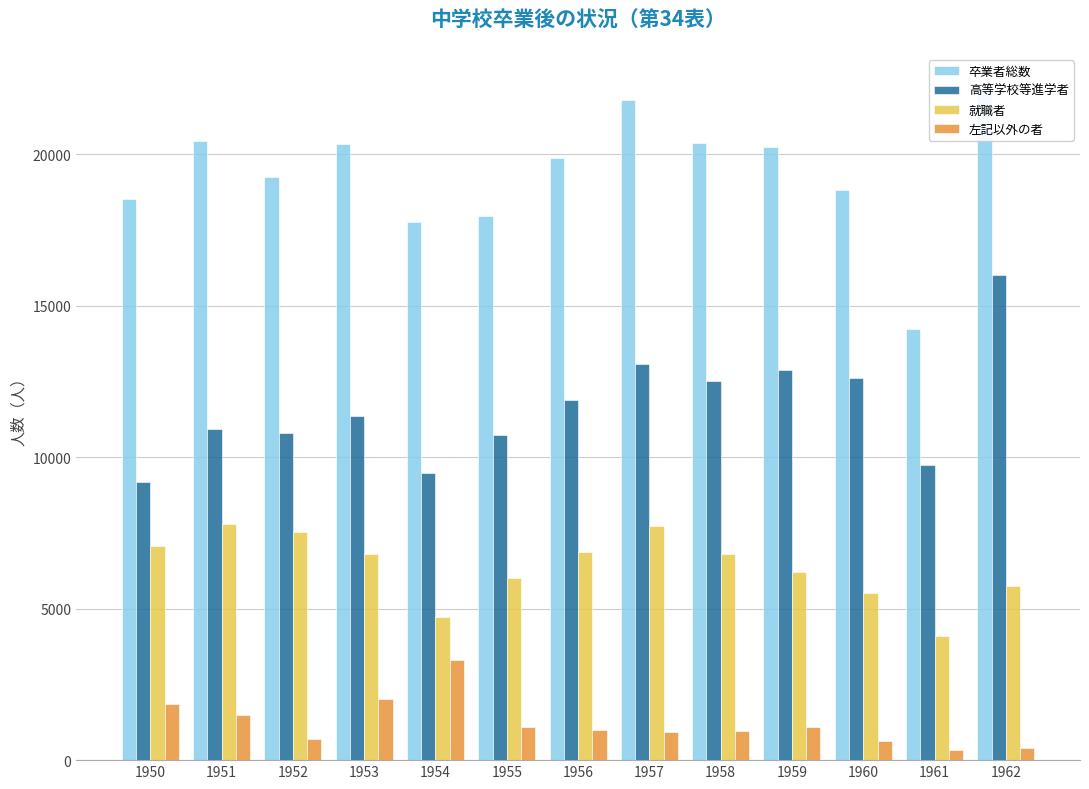

Is it true that 左記以外の者 equals 1861 at 1950?

True